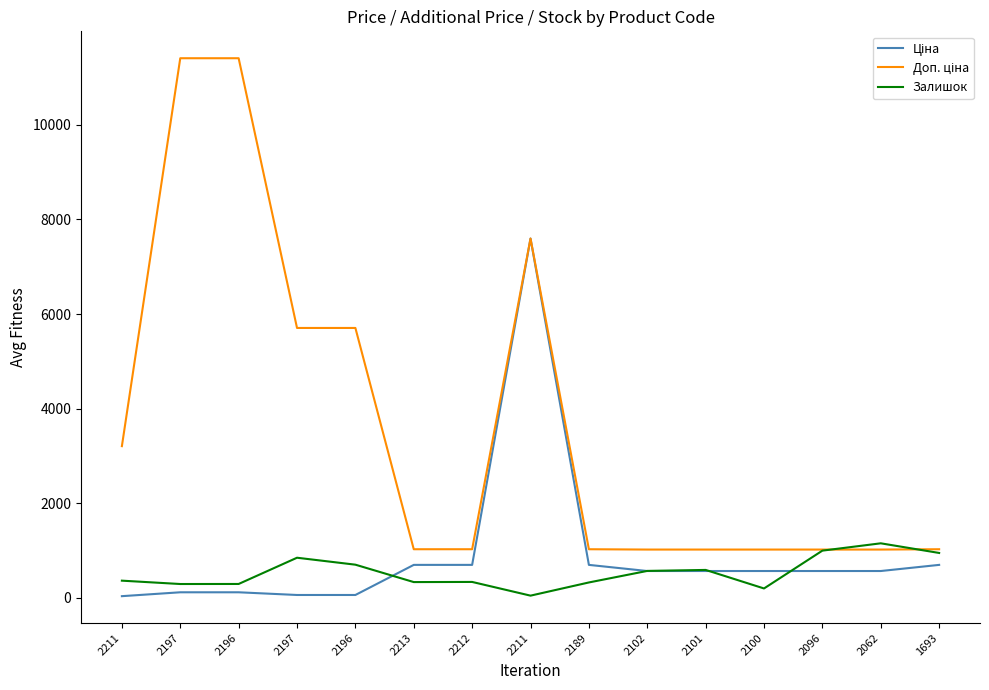

What is the label of the 1st point from the right?

1693